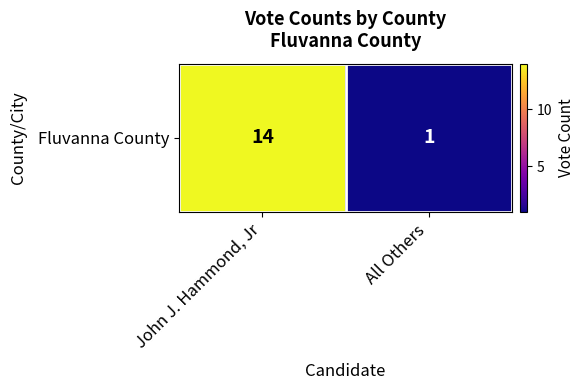

Reading left to right, list all the values displayed in this chart.

14	1